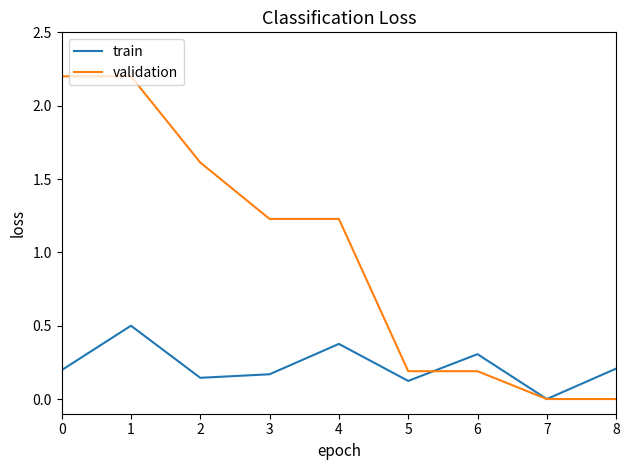

After their last crossing, which series has the higher values: train or validation?

train